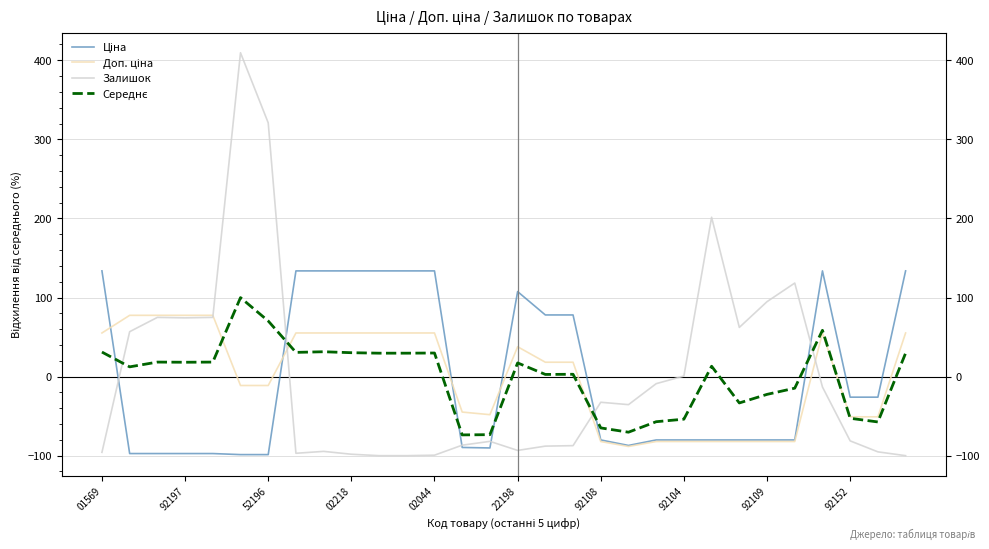

What is the maximum value shown in the chart?

409.5